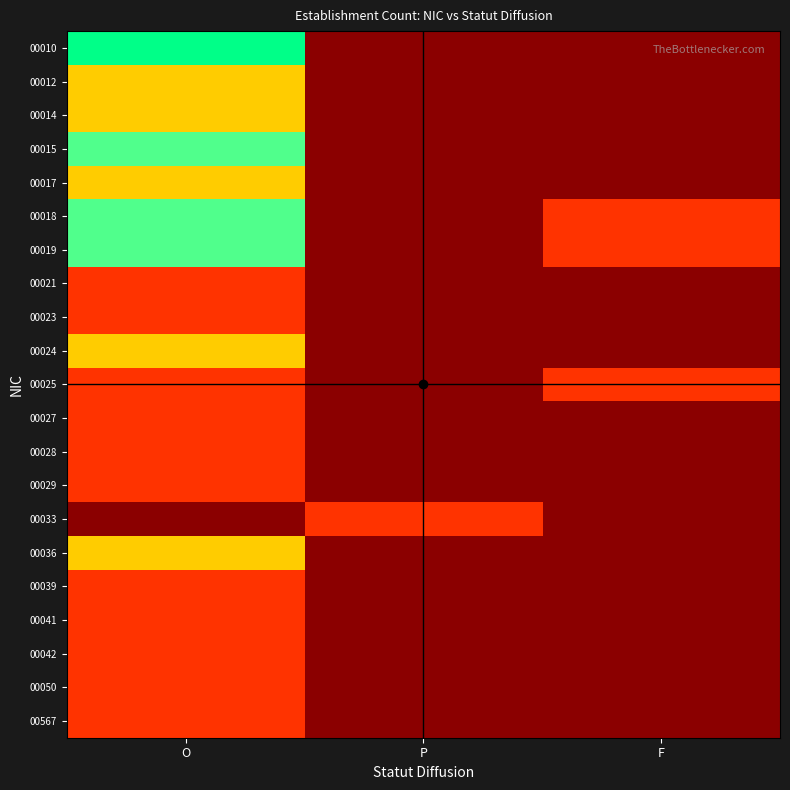

Count the number of categories in the chart.

3